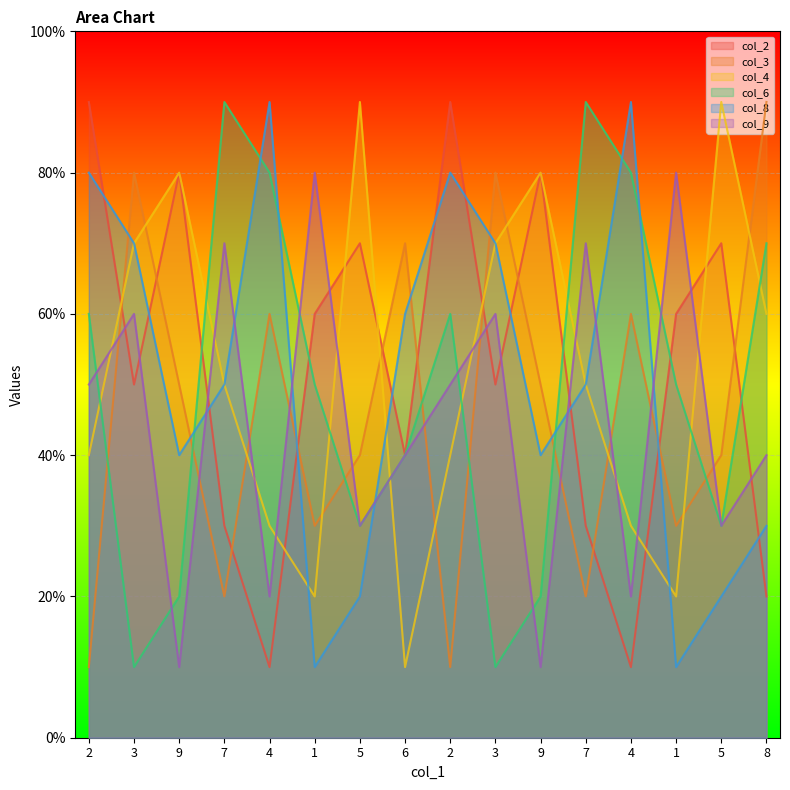

What is the label of the 16th point from the right?

2